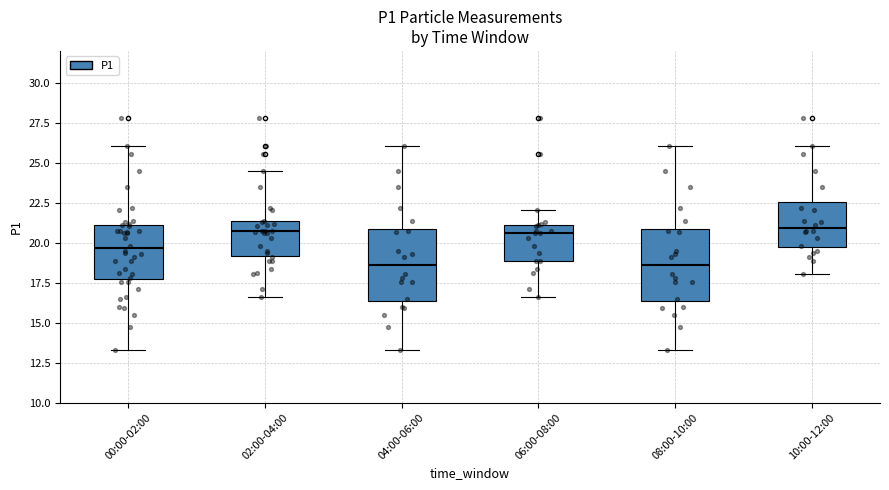

Reading left to right, read every box against the y-axis: the position of its median line, the range the box covers, and the ends of its whiskers. The values are not printed on the chart, so give them approximately, as read against the axis.

00:00-02:00: median 19.5, box 17.5 to 21.0, whiskers 13.5 to 26.0
02:00-04:00: median 20.5, box 19.0 to 21.5, whiskers 16.5 to 24.5
04:00-06:00: median 18.5, box 16.5 to 21.0, whiskers 13.5 to 26.0
06:00-08:00: median 20.5, box 19.0 to 21.0, whiskers 16.5 to 22.0
08:00-10:00: median 18.5, box 16.5 to 21.0, whiskers 13.5 to 26.0
10:00-12:00: median 21.0, box 19.5 to 22.5, whiskers 18.0 to 26.0